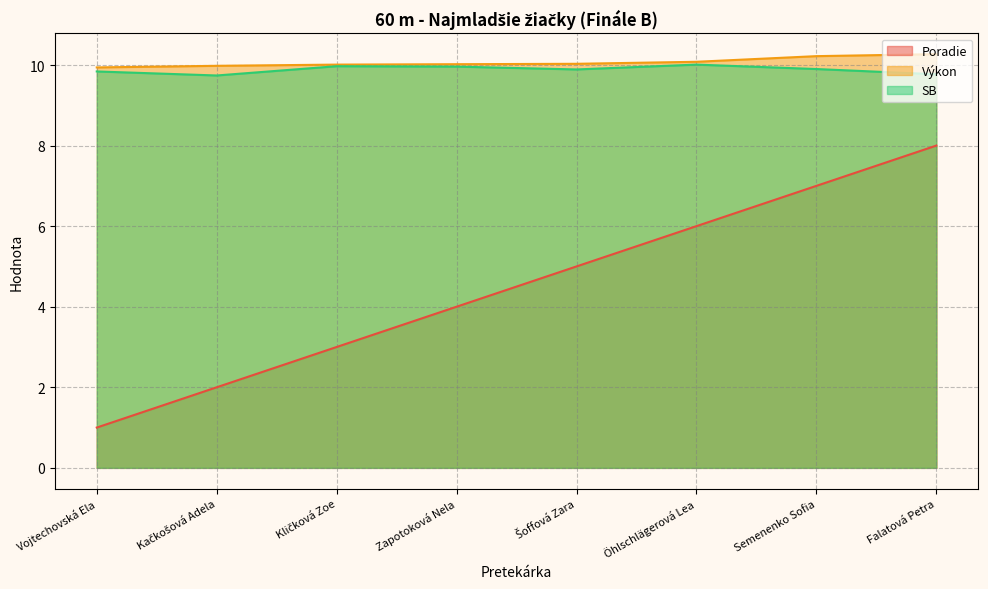

True or false: Poradie has a value of 1.0 at Vojtechovská Ela.

True